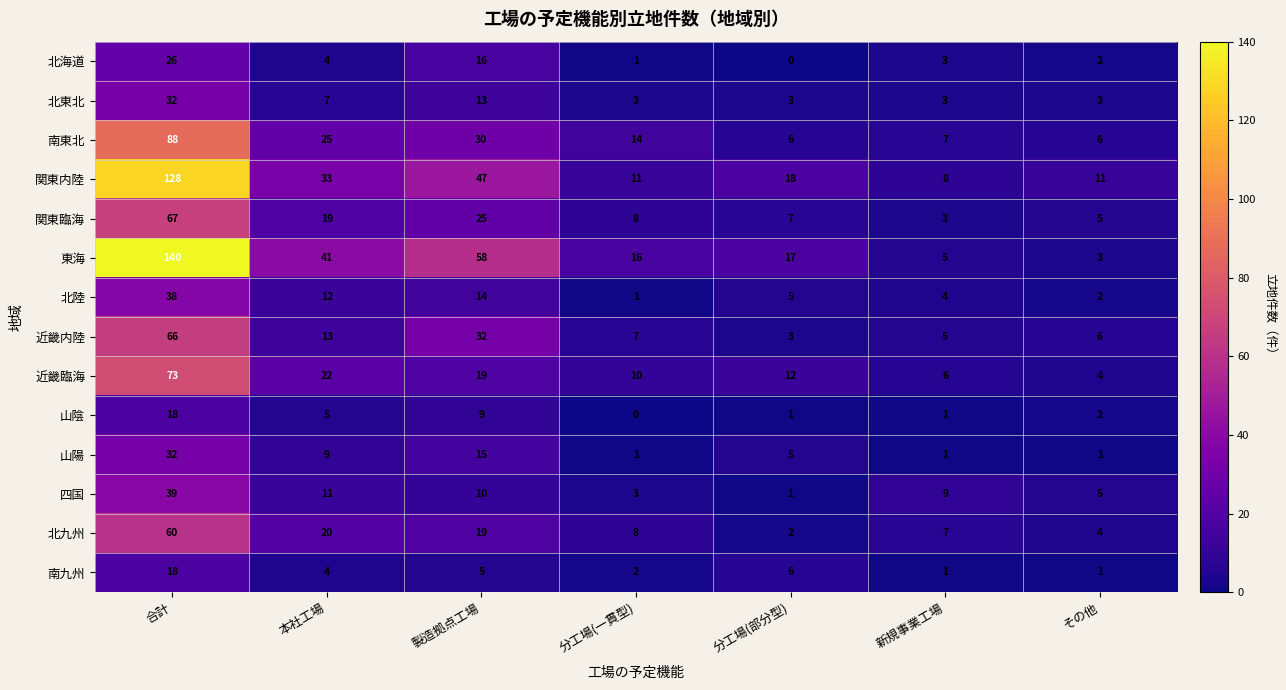

The value of 近畿臨海 at 分工場(部分型) is 12. True or false?

True